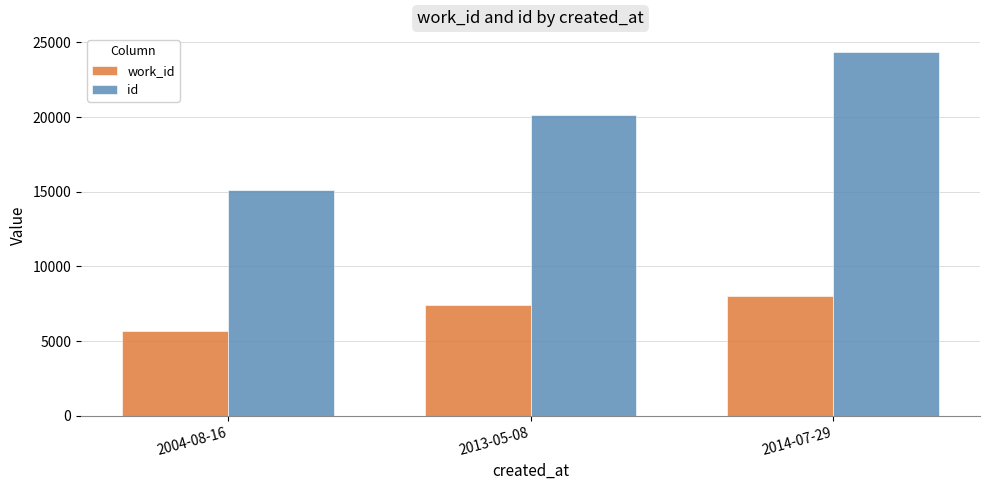

What is the value of the work_id bar at the 3rd from the left?

7991